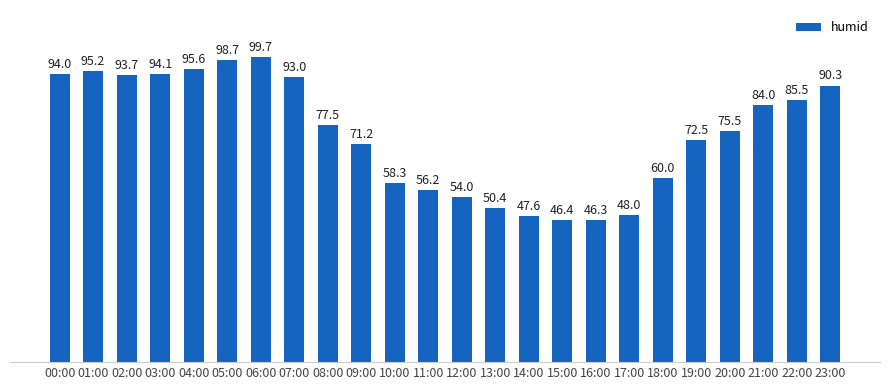

What is the value of the 13th bar from the left?

54.0